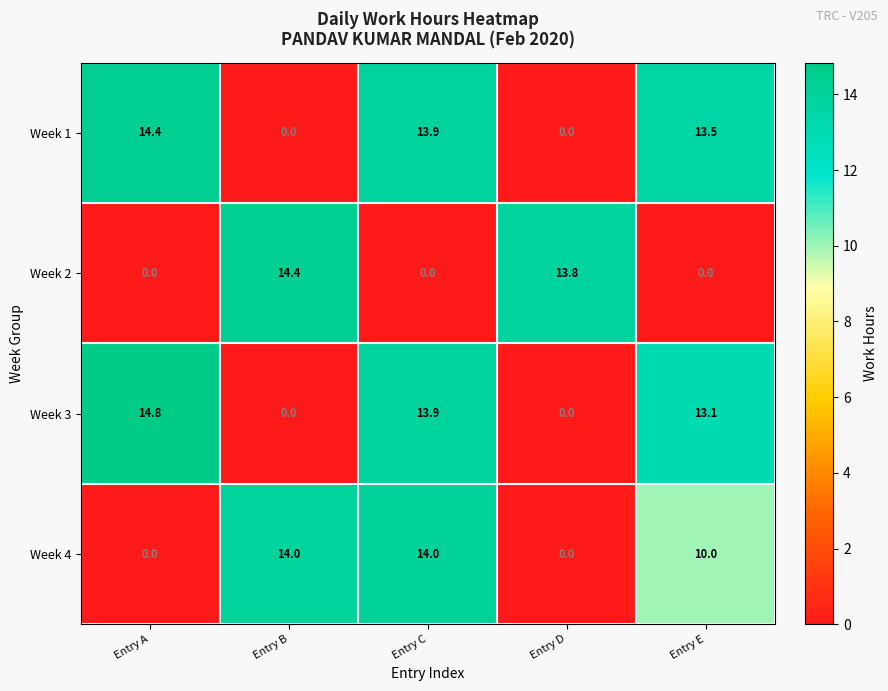

How many Week 4 values are between 0 and 14?

5